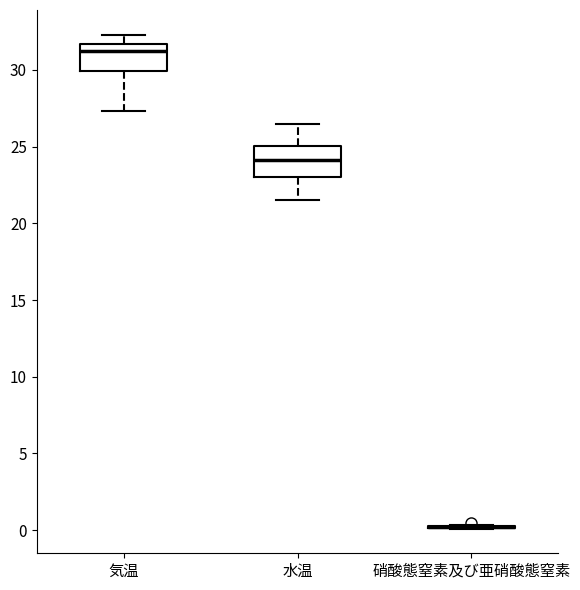

Reading left to right, transcribe this box plot: for each box, give where its median line is, the range the box spans, and where its two whiskers end, as read against the y-axis. The values are not printed on the chart, so give them approximately, as read against the axis.

気温: median 31.5 (just below the box's upper edge), box 30.0 to 31.5, whiskers 27.5 to 32.5
水温: median 24.0, box 23.0 to 25.0, whiskers 21.5 to 26.5
硝酸態窒素及び亜硝酸態窒素: box collapsed to a line at 0.0, whiskers 0.0 to 0.5